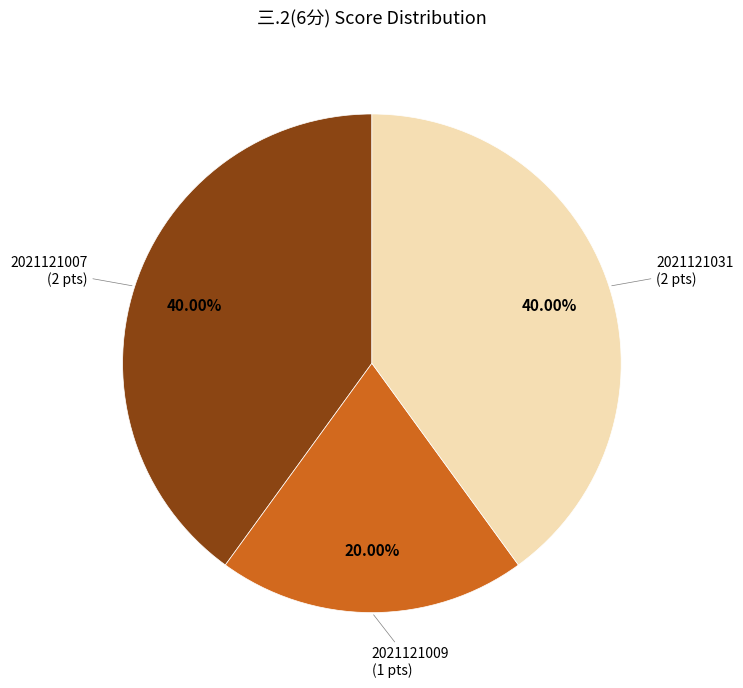

How many segments does this pie chart have?

3